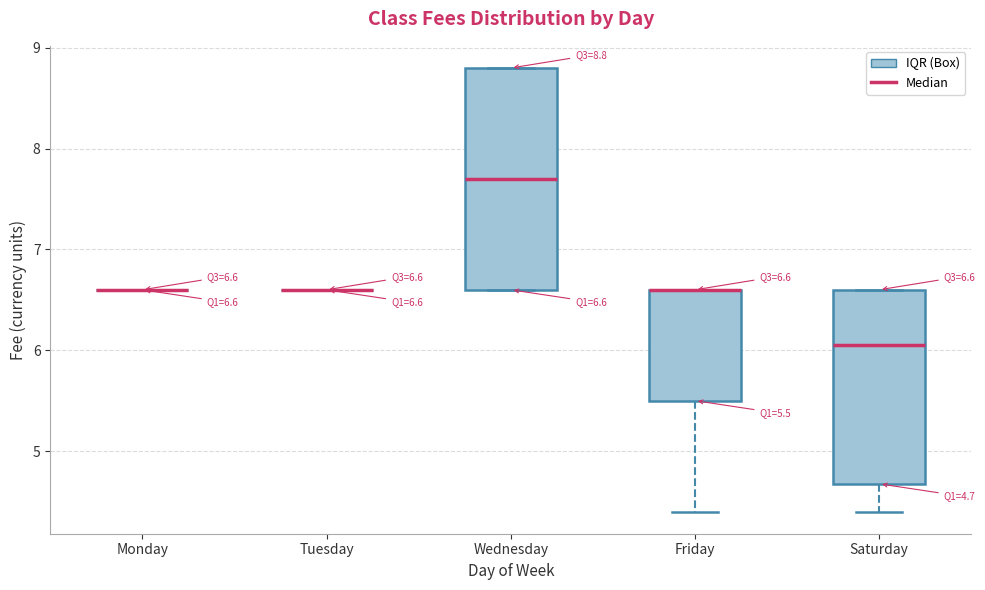

Which box is the tallest, from its lower edge to its upper edge?

Wednesday